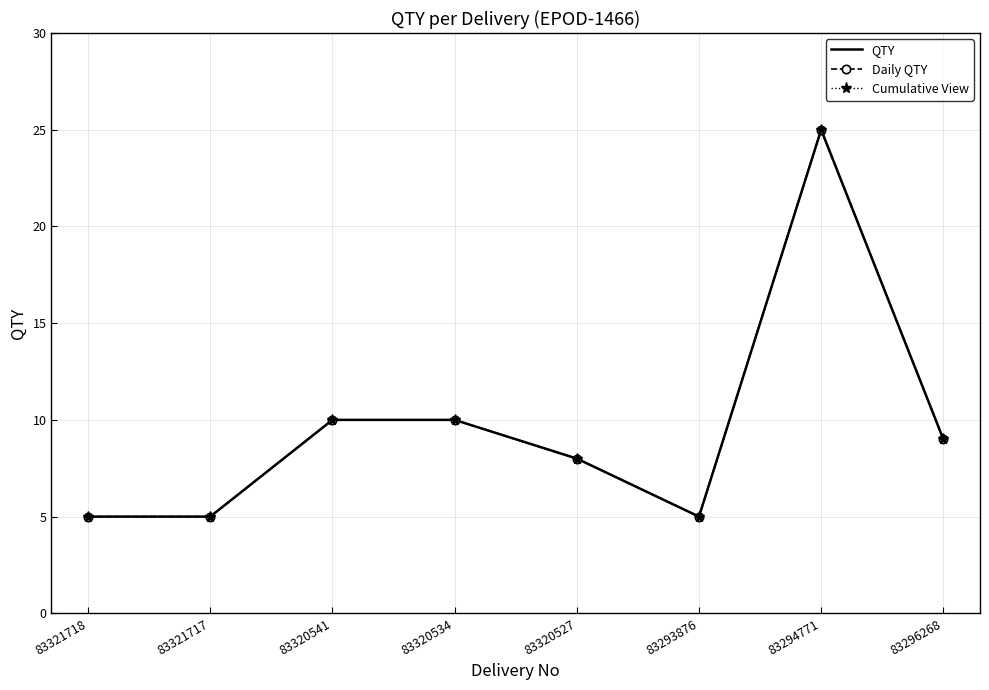

What is the difference between the maximum and minimum values in the QTY series?

20